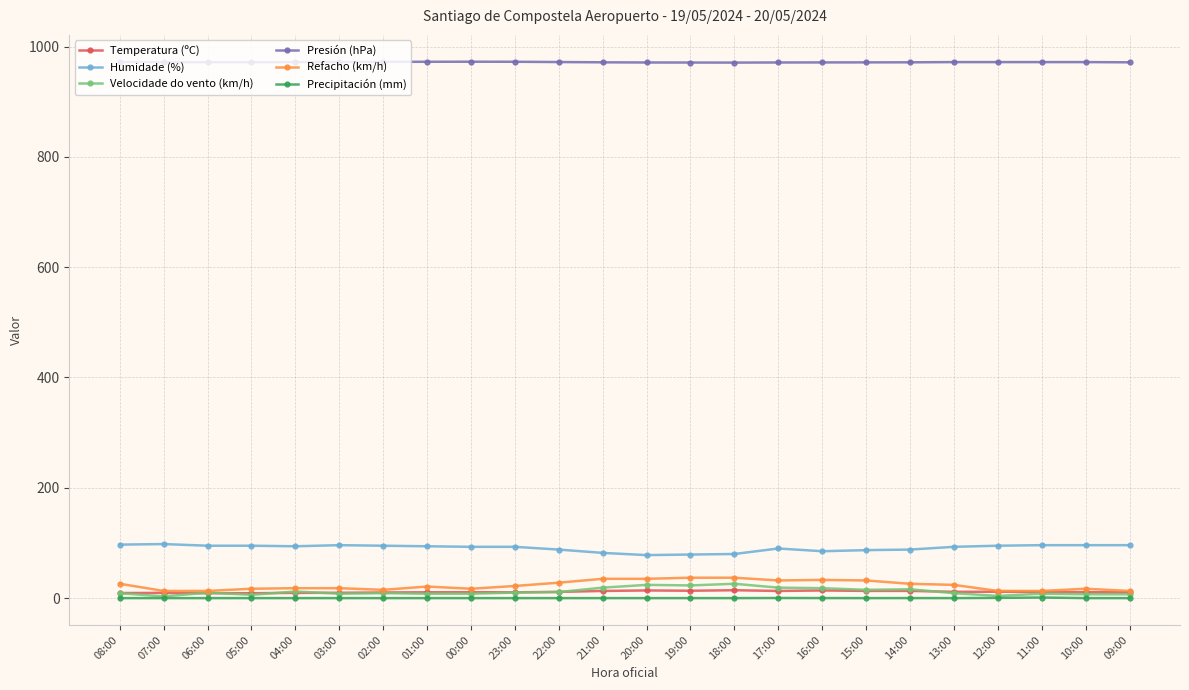

True or false: Temperatura (ºC) has more than 2 interior local peaks.

True